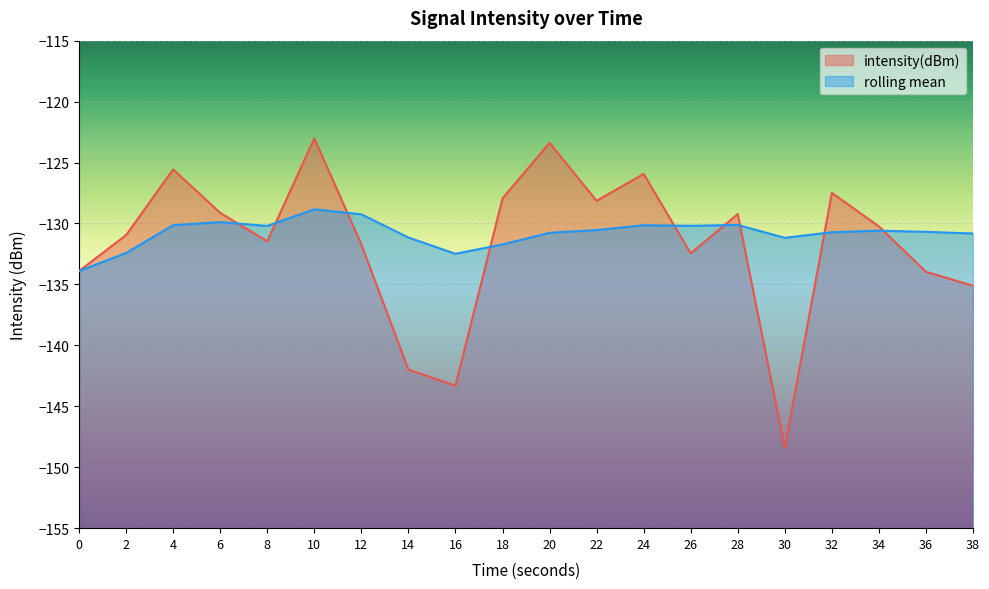

The rolling_mean series shows -130.7 at 36. True or false?

True